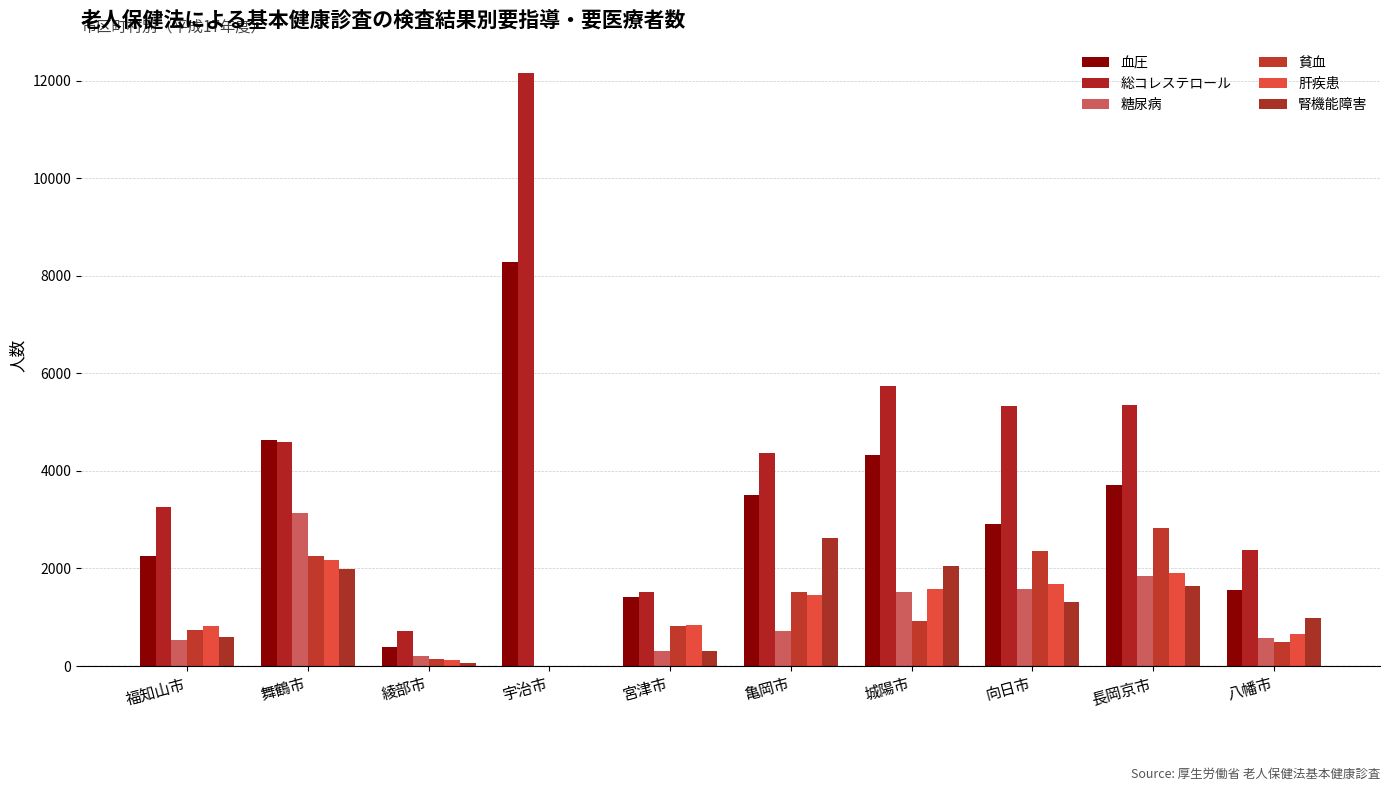

Read the 貧血 value at 福知山市, to the nearest 50.

750